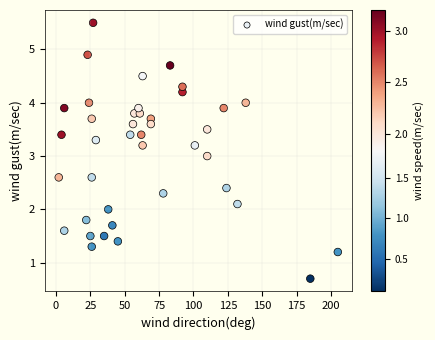

What is the range of X values (max minus min)?

203.0